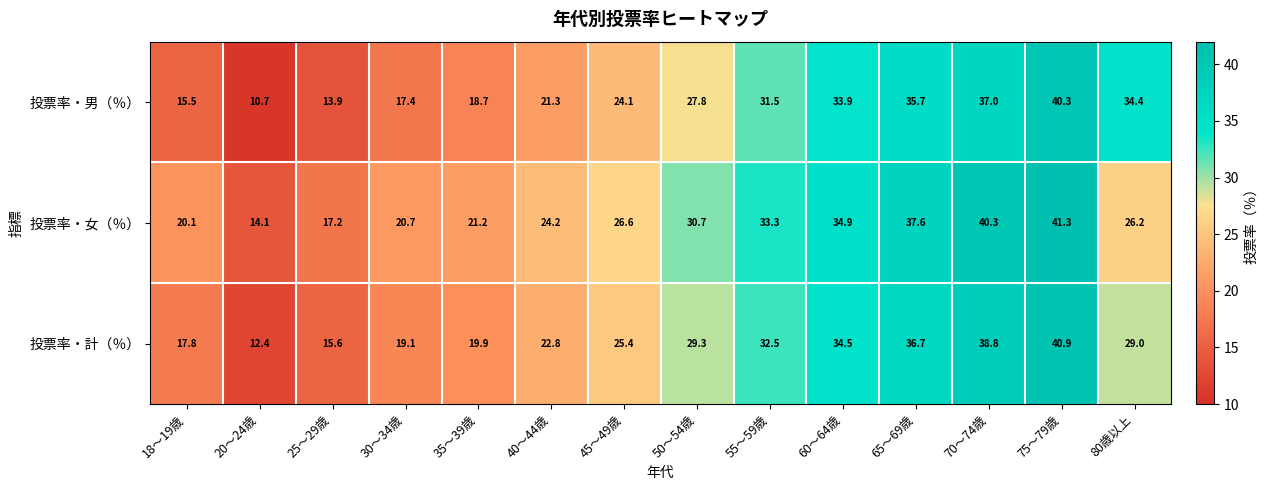

What is the smallest value displayed?

10.7